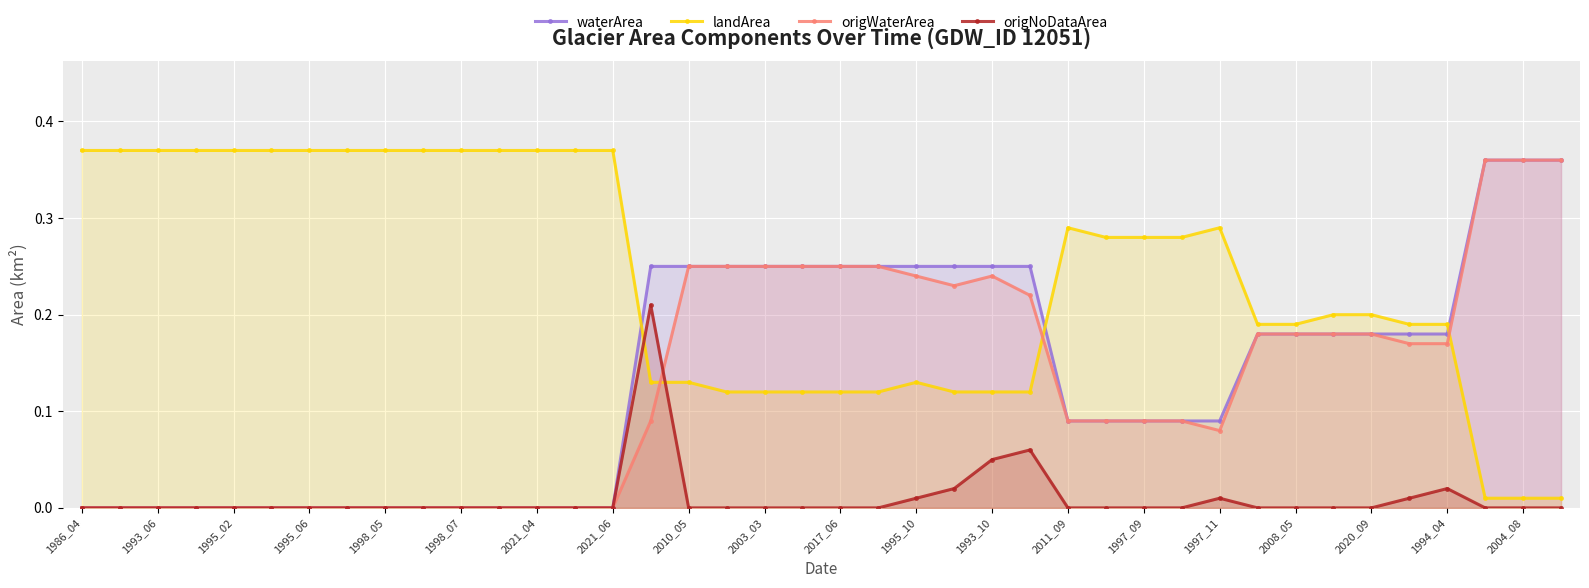

The value of origWaterArea at 1995_06 is 0.1. True or false?

False